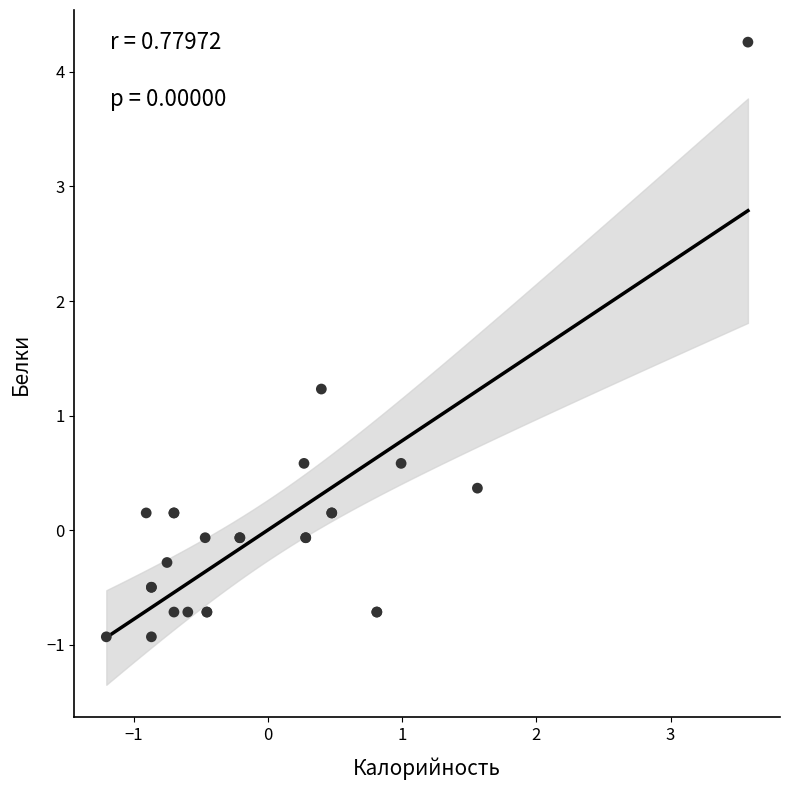

What Y value in the scatter plot is closest to 1?

1.2